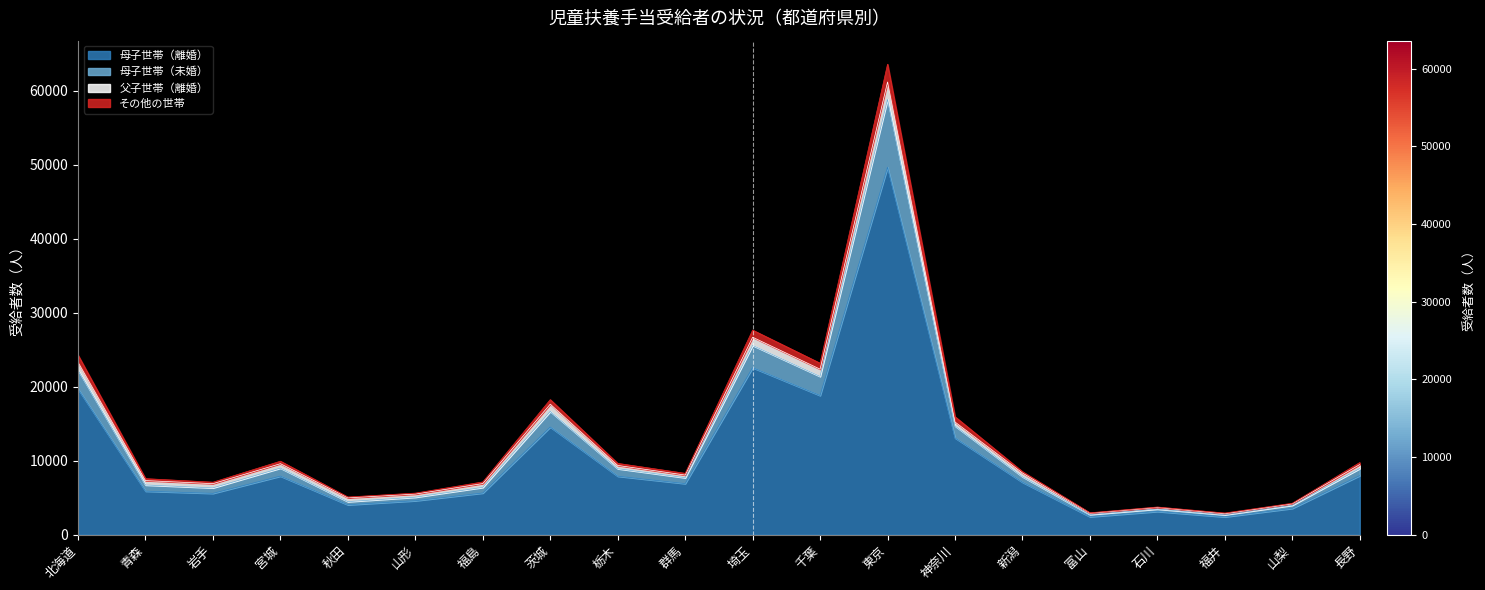

What is the maximum value for 母子世帯（離婚）?

49656